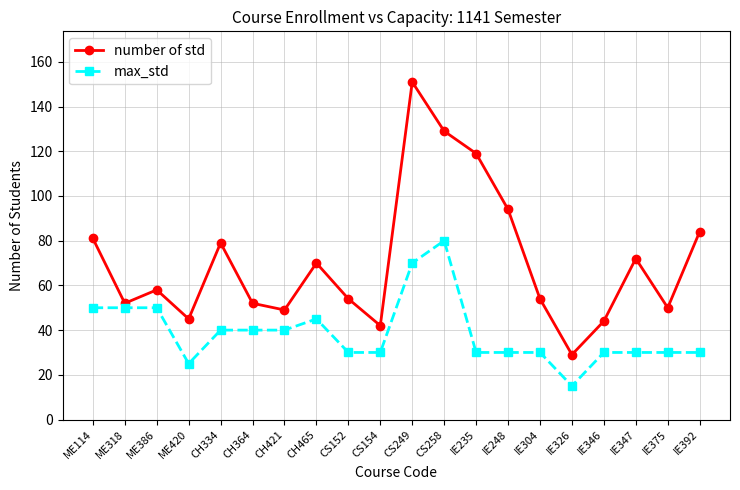

What is the greatest value displayed?

151